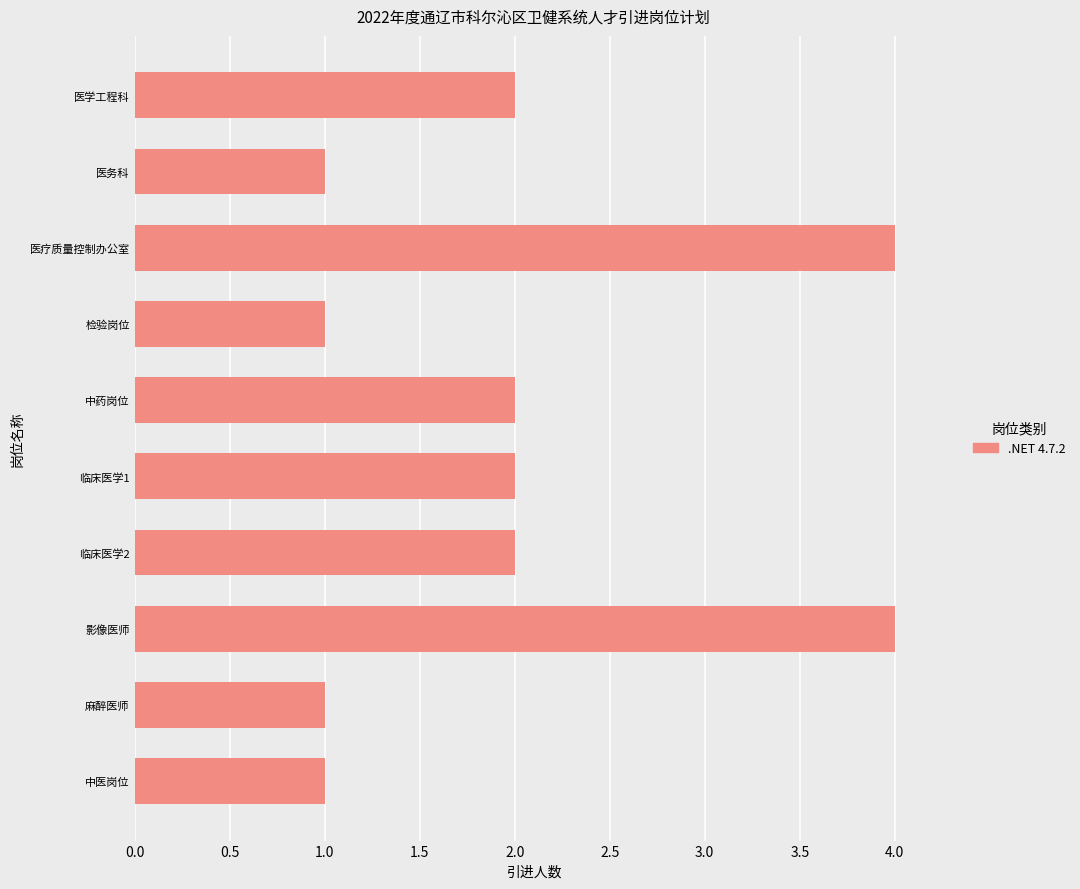

What is the smallest value displayed?

1